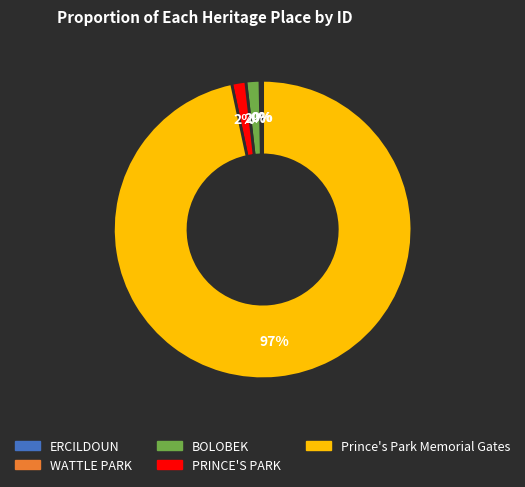

Between Prince's Park Memorial Gates and PRINCE'S PARK, which is larger?

Prince's Park Memorial Gates